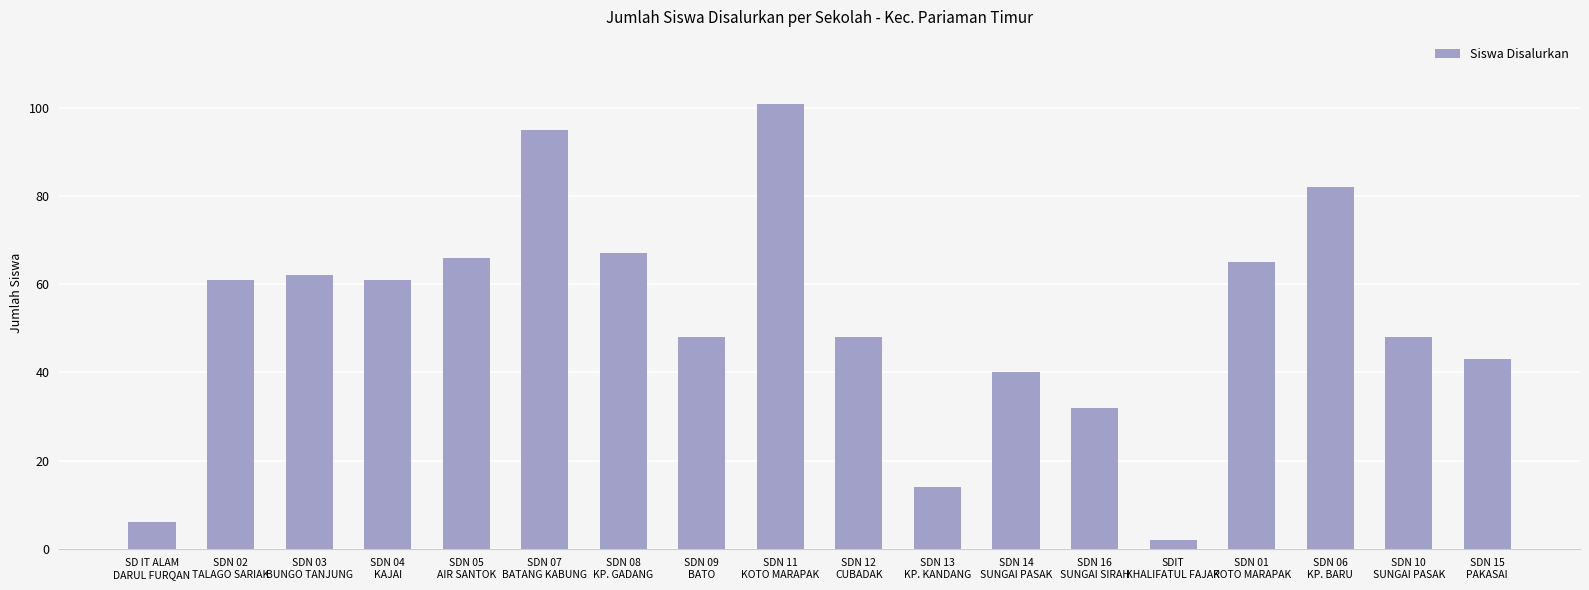

What is the value of the 9th bar from the left?

101